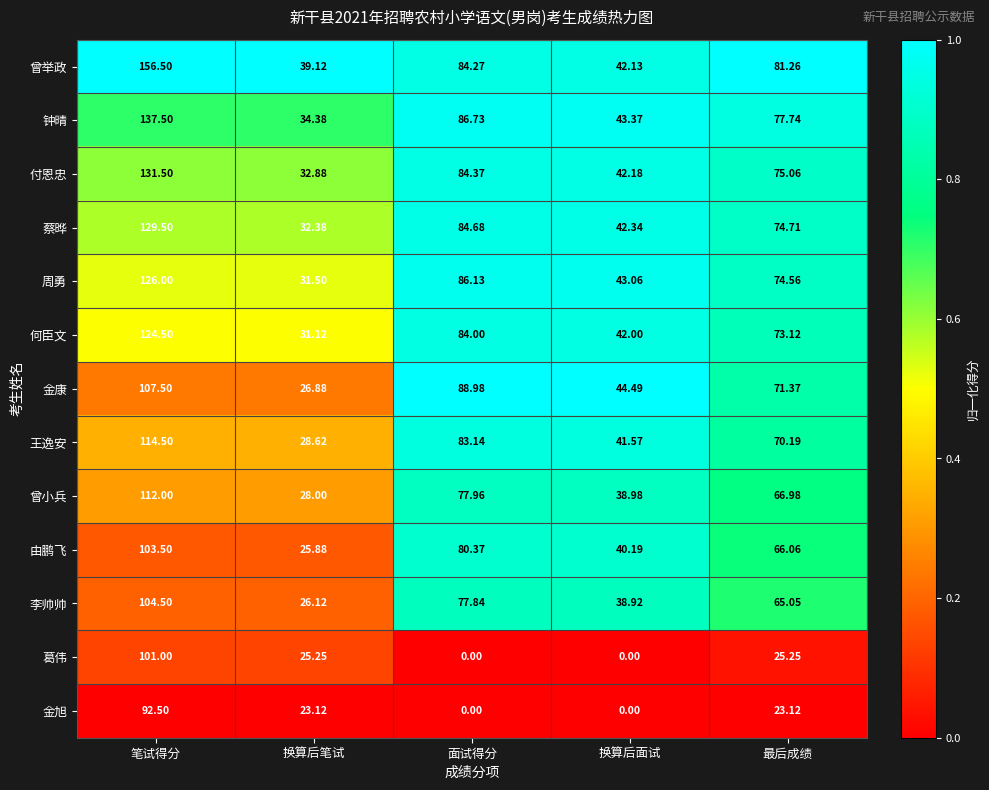

At which label is 钟晴 closest to 85?

面试得分